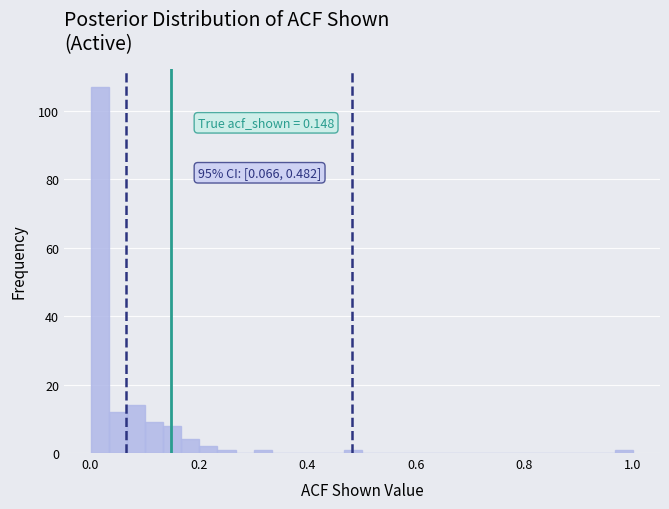

Read against the x-axis, roughly where is the centre of the tallest bar?

0.02